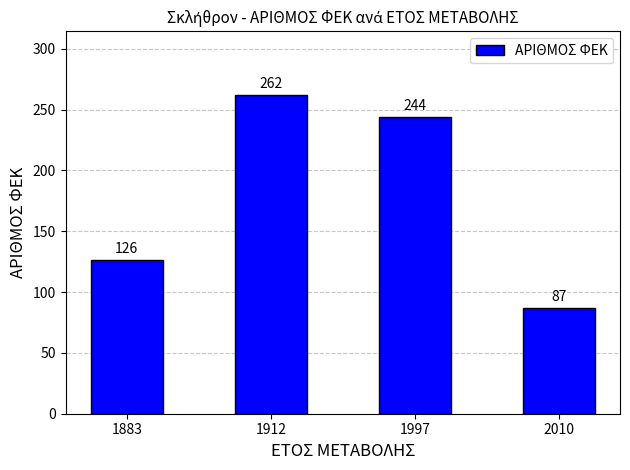

Rank the categories by value from lowest to highest.

2010, 1883, 1997, 1912